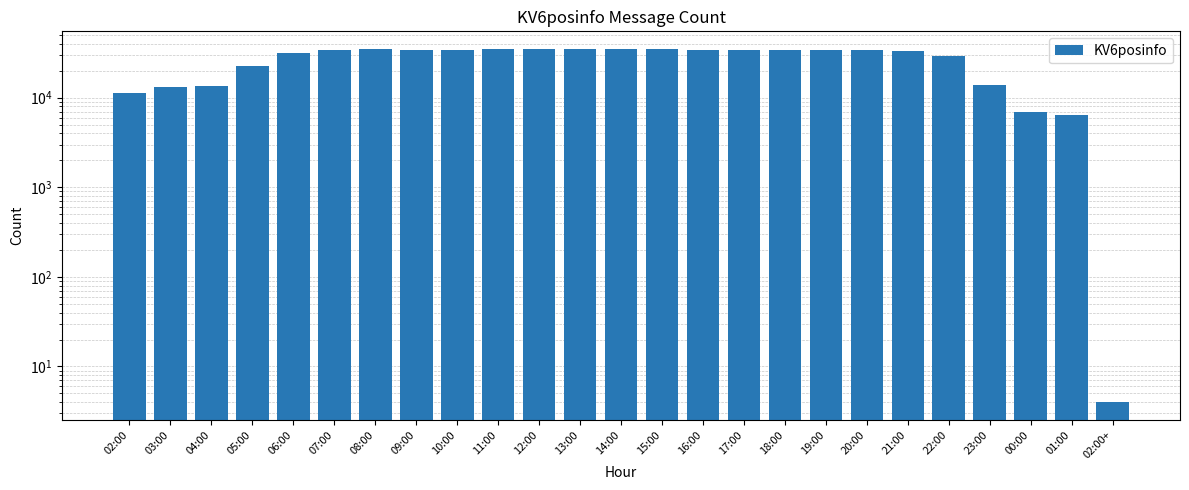

Rank the categories by value from lowest to highest.

02:00+, 01:00, 00:00, 02:00, 03:00, 04:00, 23:00, 05:00, 22:00, 06:00, 21:00, 07:00, 20:00, 19:00, 10:00, 16:00, 18:00, 17:00, 09:00, 08:00, 13:00, 14:00, 15:00, 11:00, 12:00